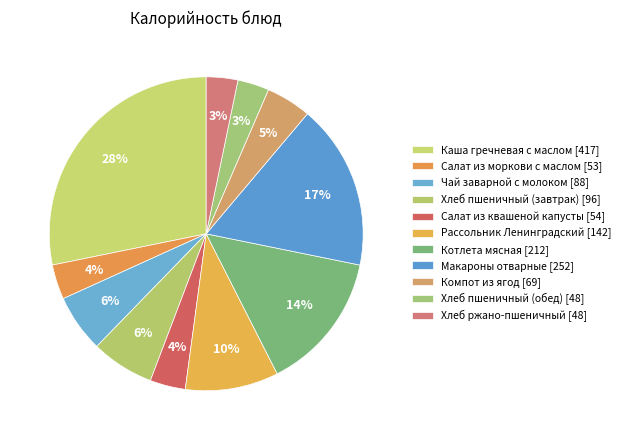

The Макароны отварные slice represents 17% of the pie. True or false?

True